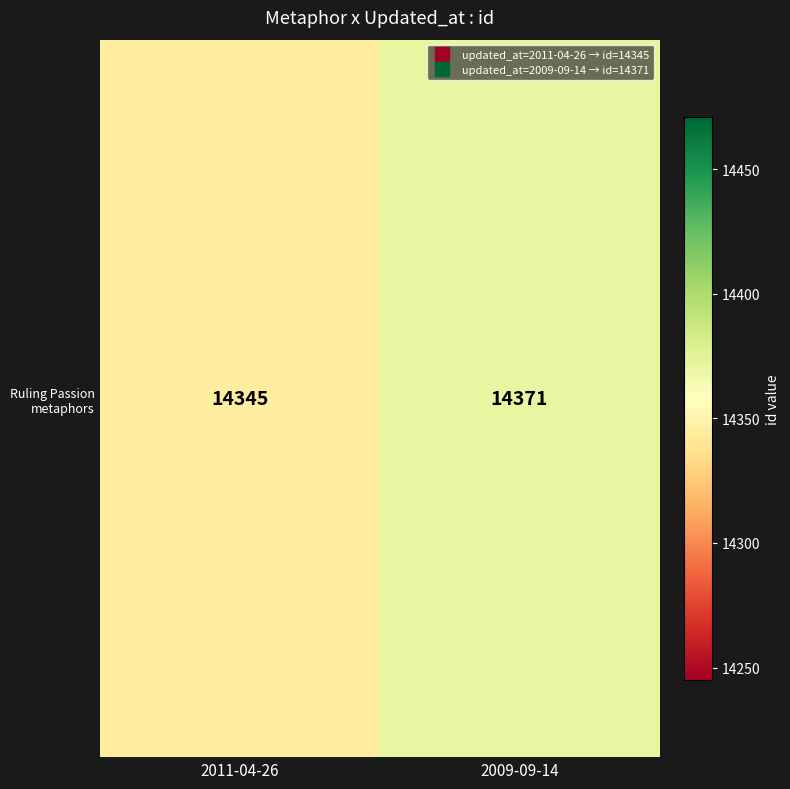

Rank the categories by value from lowest to highest.

2011-04-26, 2009-09-14